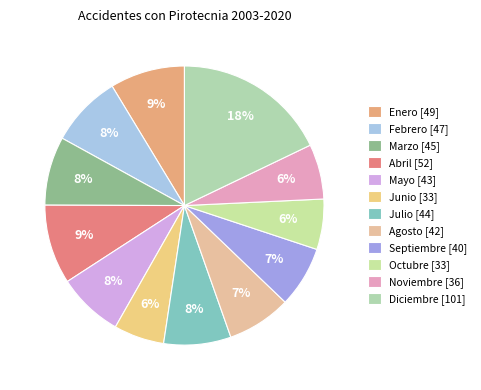

To the nearest percent, what is the difference between the Agosto and Abril slice percentages?

2%